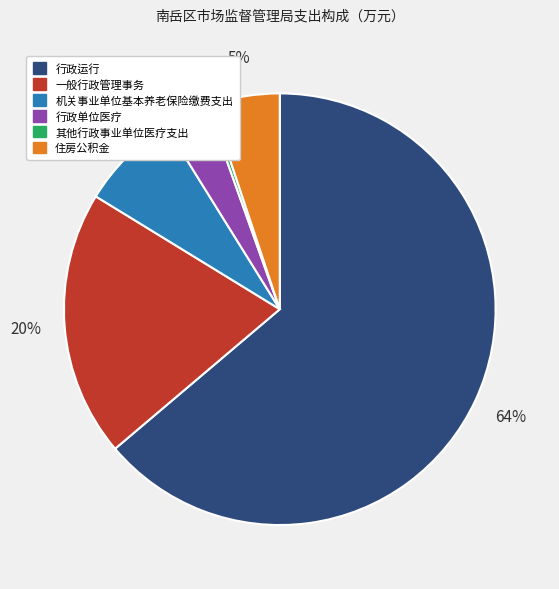

Between 行政运行 and 其他行政事业单位医疗支出, which is larger?

行政运行